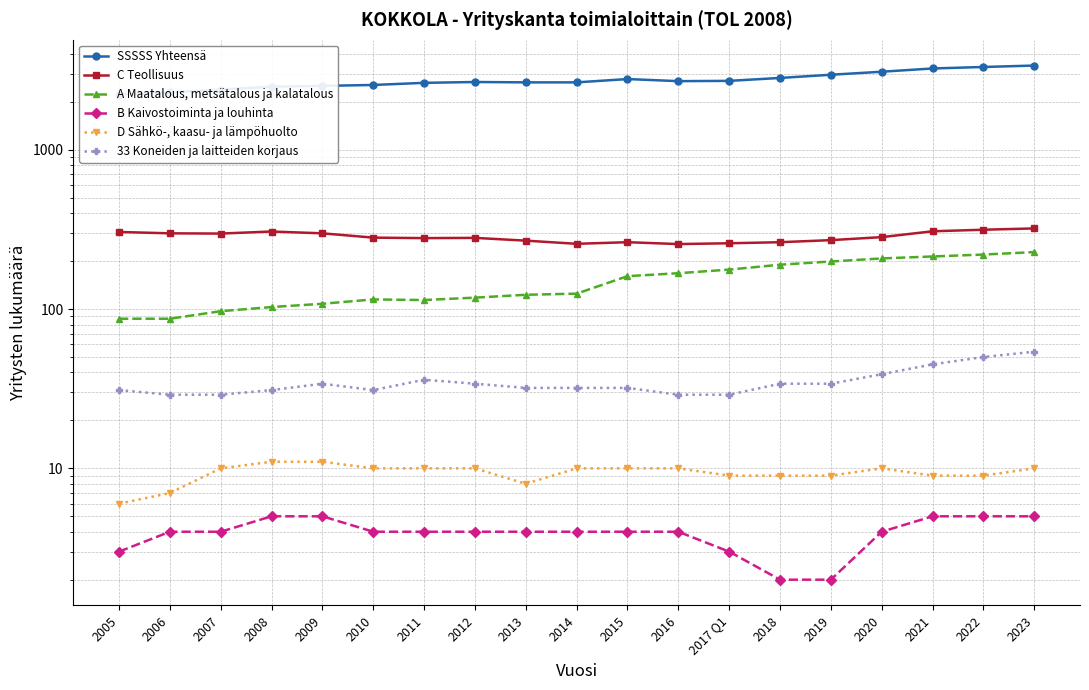

Reading left to right, transcribe all the data shown in this chart.

SSSSS Yhteensä: 2224	2294	2391	2492	2521	2554	2634	2666	2652	2652	2782	2699	2710	2827	2961	3093	3242	3313	3382
C Teollisuus: 305	299	298	307	299	281	279	280	269	257	263	256	259	263	271	283	308	315	321
A Maatalous, metsätalous ja kalatalous: 87	87	97	103	108	115	114	118	123	125	161	168	177	190	199	208	214	220	228
B Kaivostoiminta ja louhinta: 3	4	4	5	5	4	4	4	4	4	4	4	3	2	2	4	5	5	5
D Sähkö-, kaasu- ja lämpöhuolto: 6	7	10	11	11	10	10	10	8	10	10	10	9	9	9	10	9	9	10
33 Koneiden ja laitteiden korjaus: 31	29	29	31	34	31	36	34	32	32	32	29	29	34	34	39	45	50	54